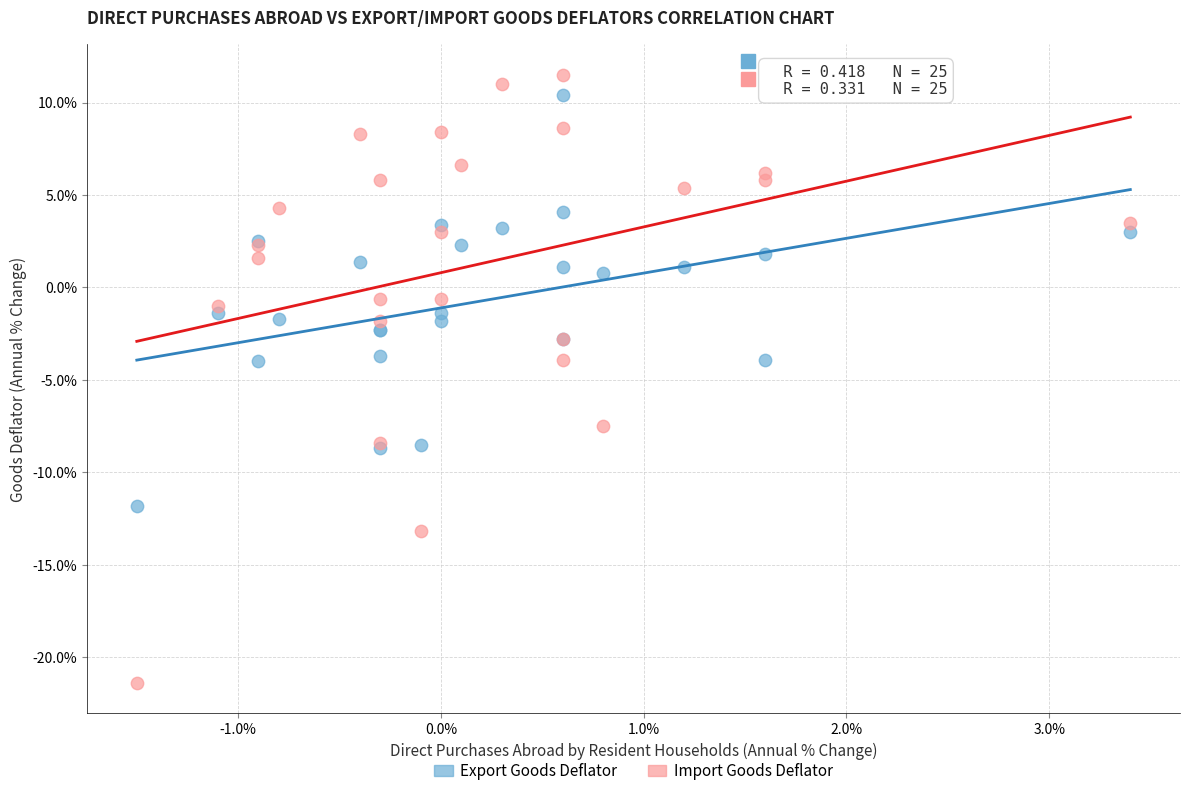

What is the X range (max minus min) for the scatter plot?

4.9